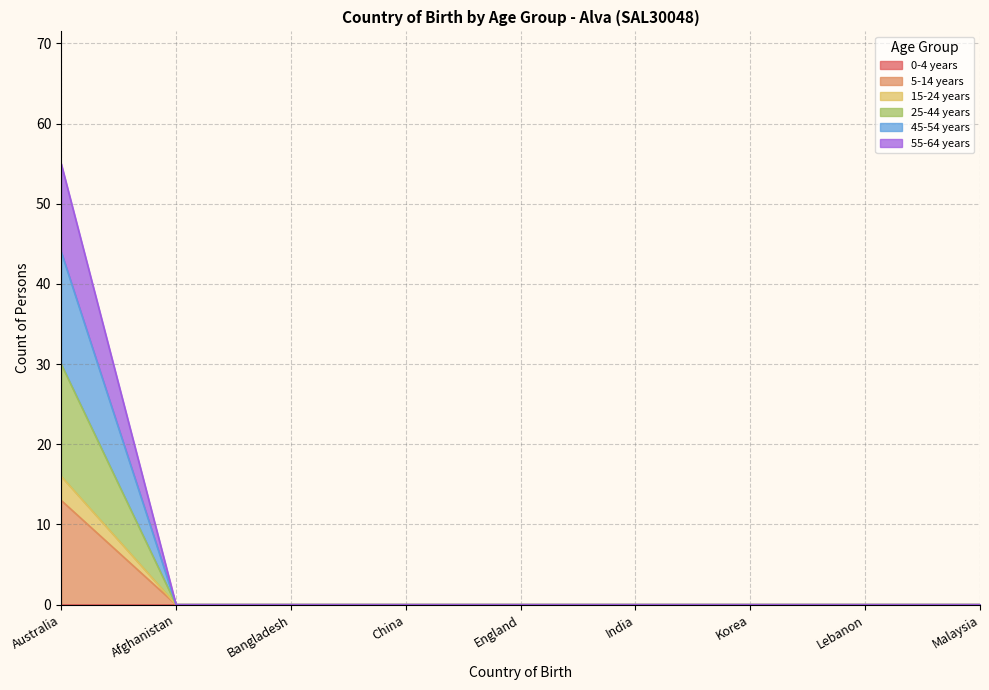

How many values in 45-54 years are above zero?

1